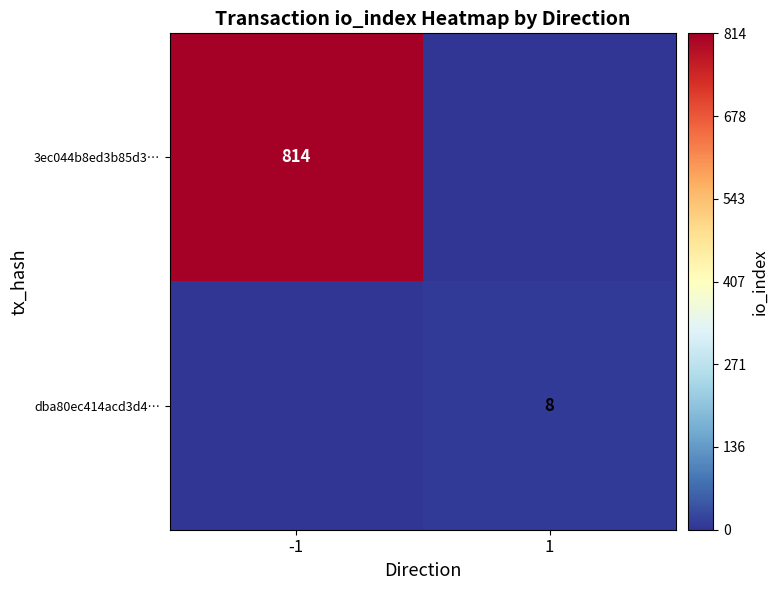

The 3ec044b8ed3b85d3… series shows 257 at -1. True or false?

False